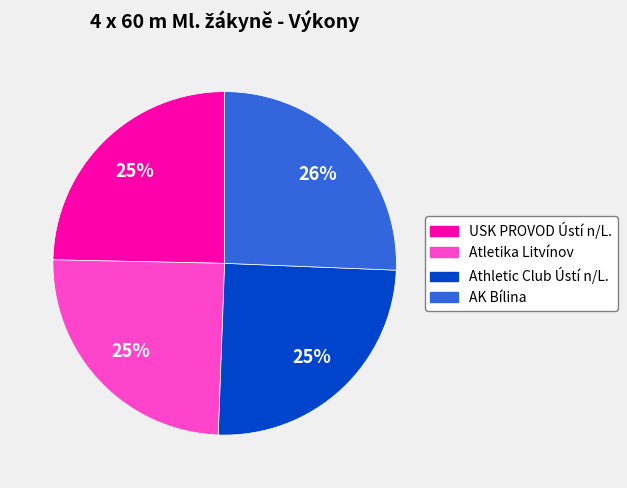

Approximately how many times larger is the value at Athletic Club Ústí n/L. compared to Atletika Litvínov?

1.0